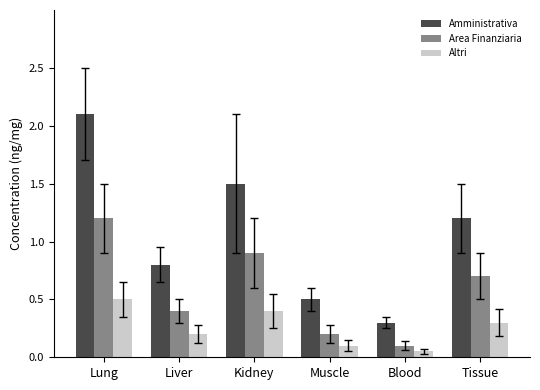

How many categories are shown in the chart?

6